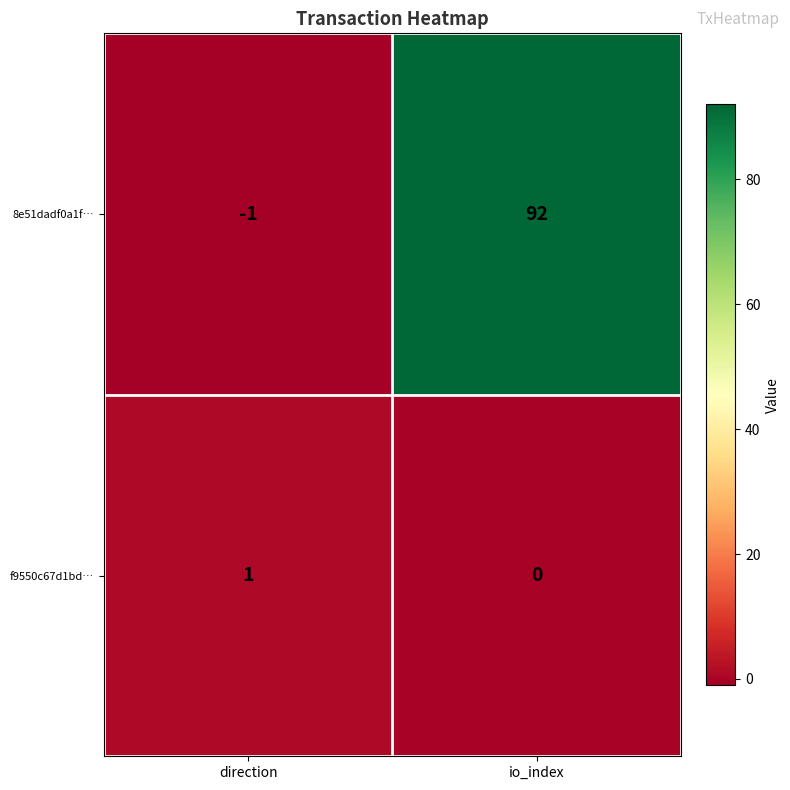

Is it true that 8e51dadf0a1f… equals -1 at direction?

True